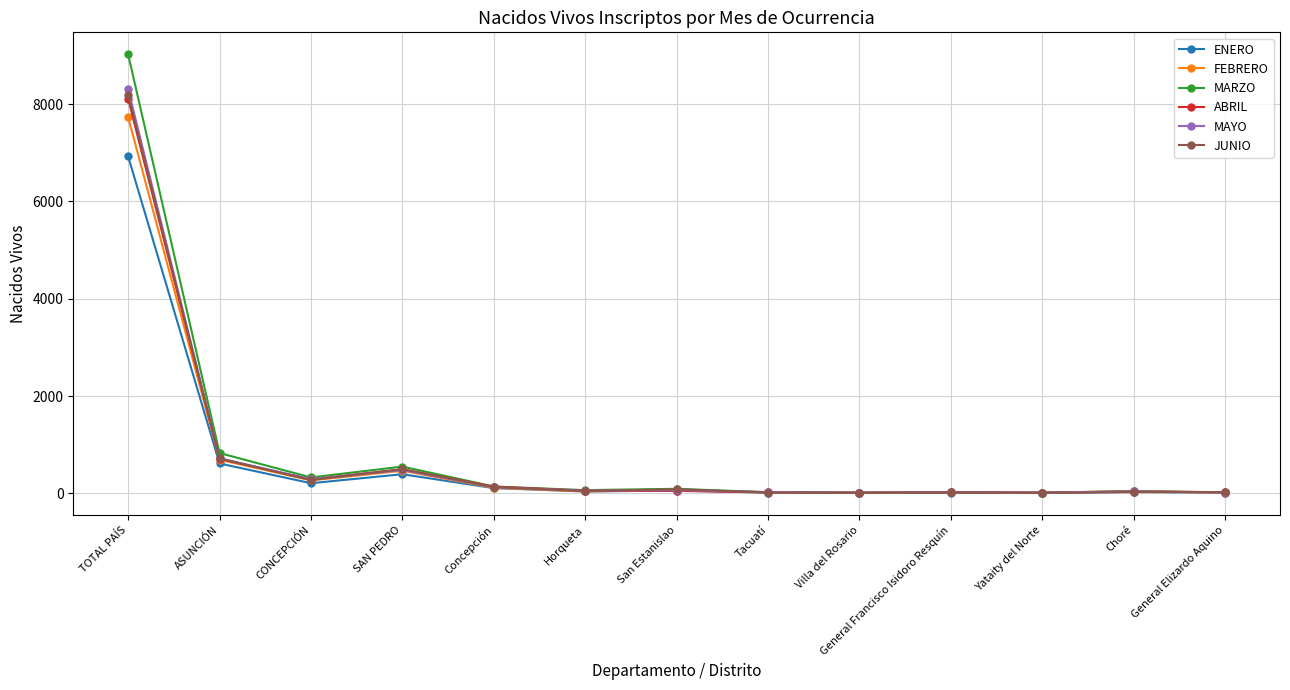

Which series has the largest range (max minus min)?

MARZO